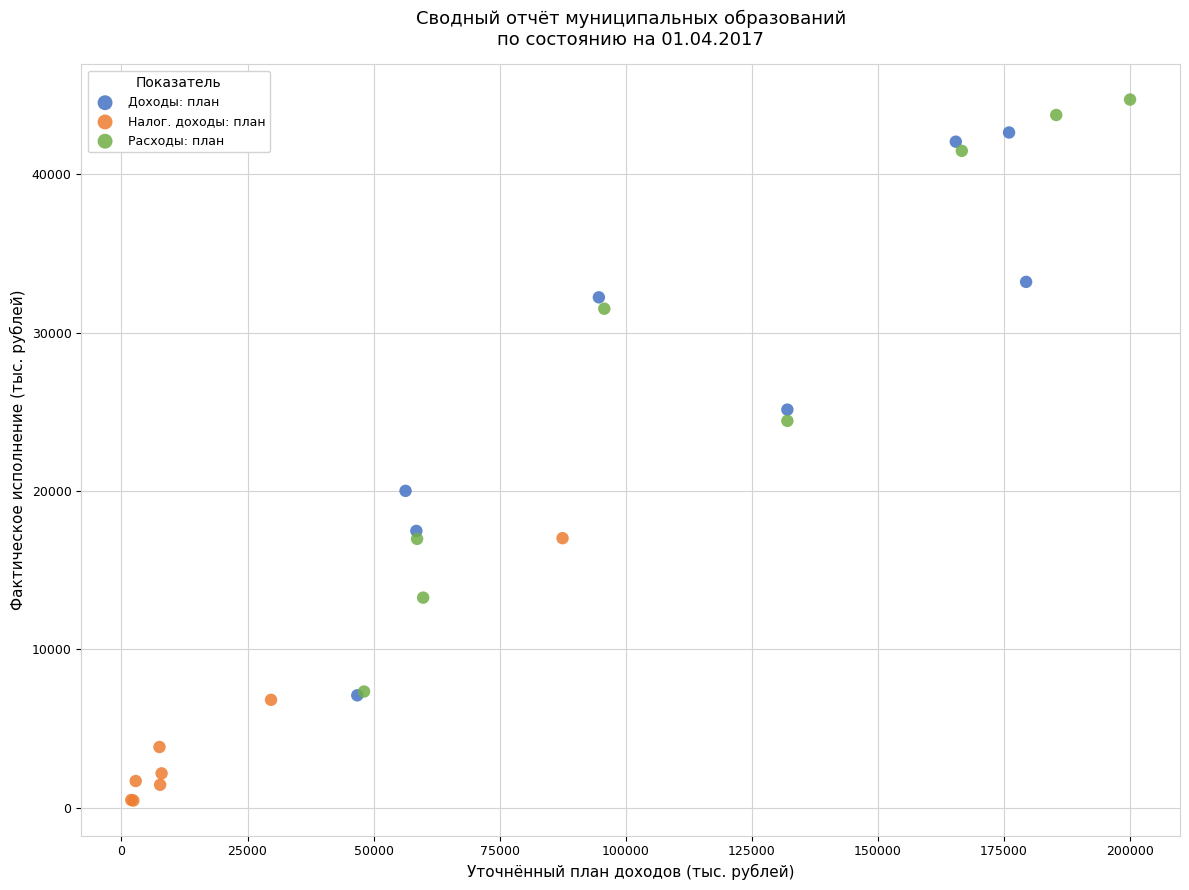

Which series has the widest spread of Y values?

Расходы: план